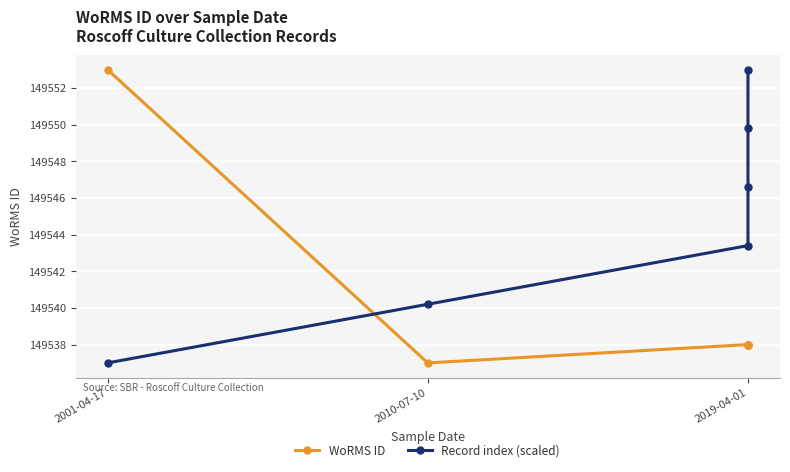

What are all the series names shown in the legend?

WoRMS ID, Record index (scaled)